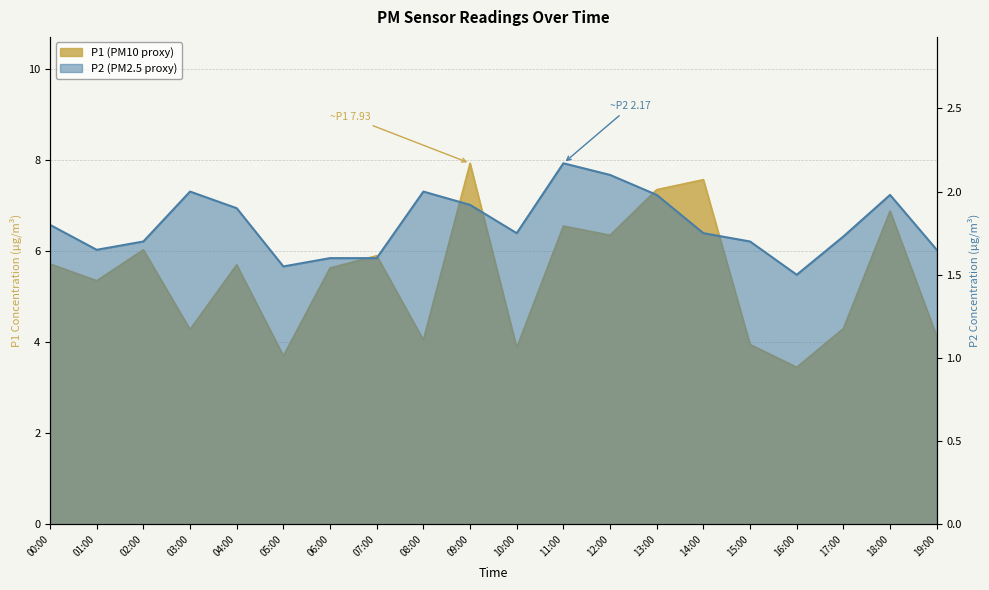

How many interior local peaks does the P1 series have?

7